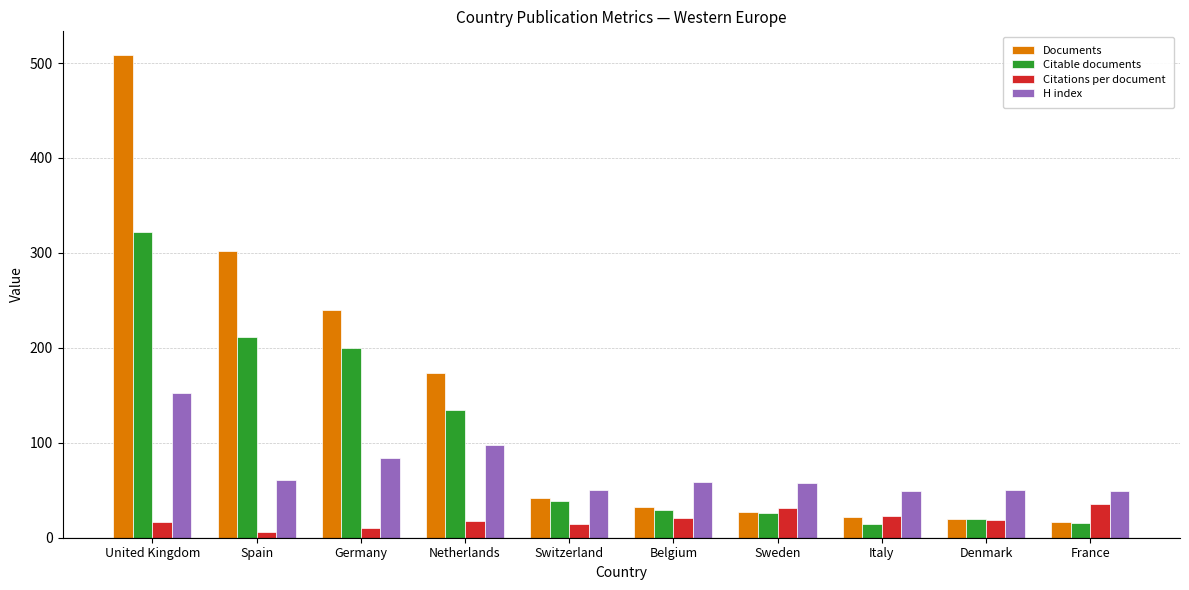

At how many categories does at least one series exceed 211?

3